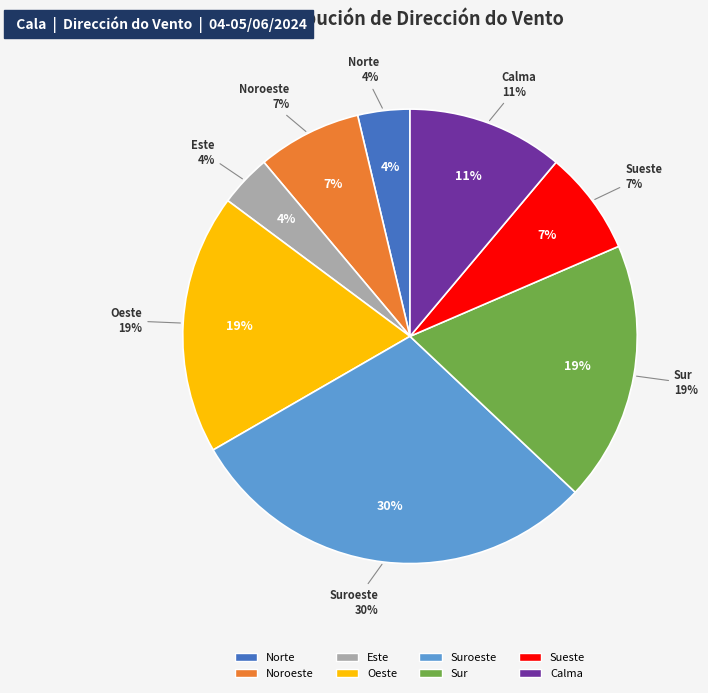

Is Suroeste the majority of the pie?

No